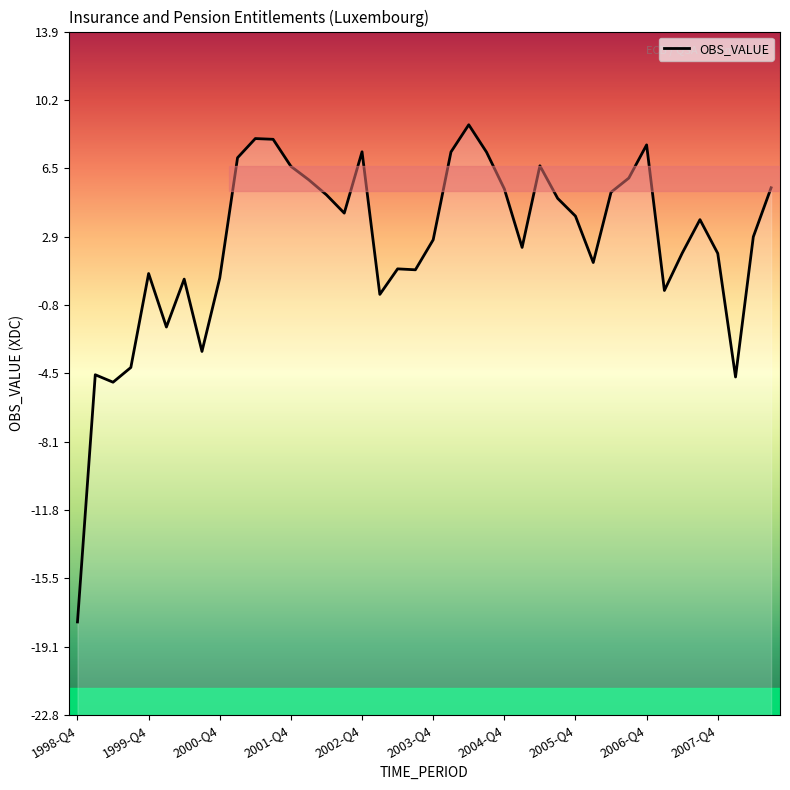

At which category does the chart reach its minimum across all series?

1998-Q4